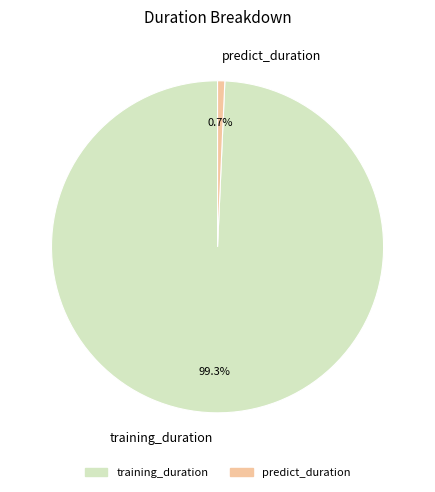

What is the smallest slice in the pie chart?

predict_duration